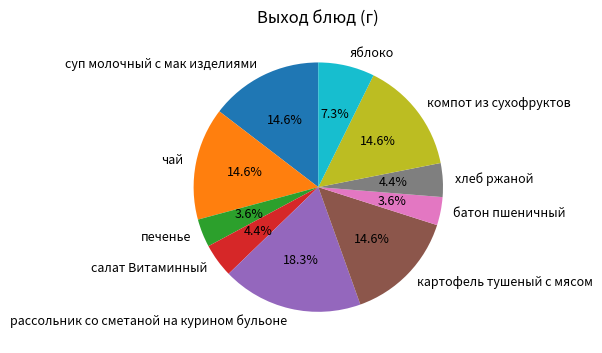

What is the total percentage of печенье and чай?

18.2%